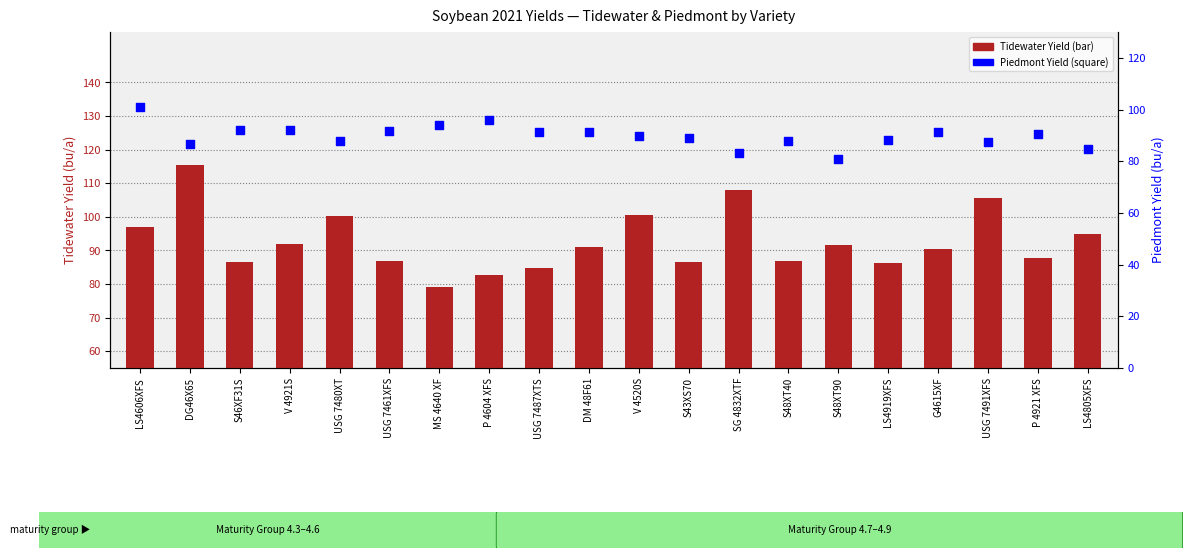

Which series contains the highest Y value?

Tidewater Yield